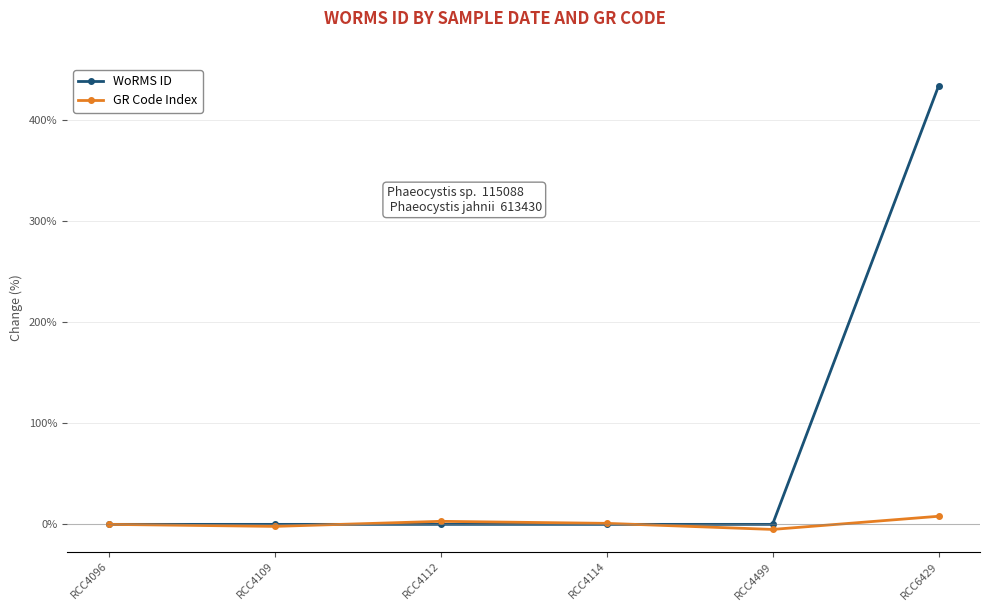

The value of WoRMS ID at RCC6429 is 226.6. True or false?

False